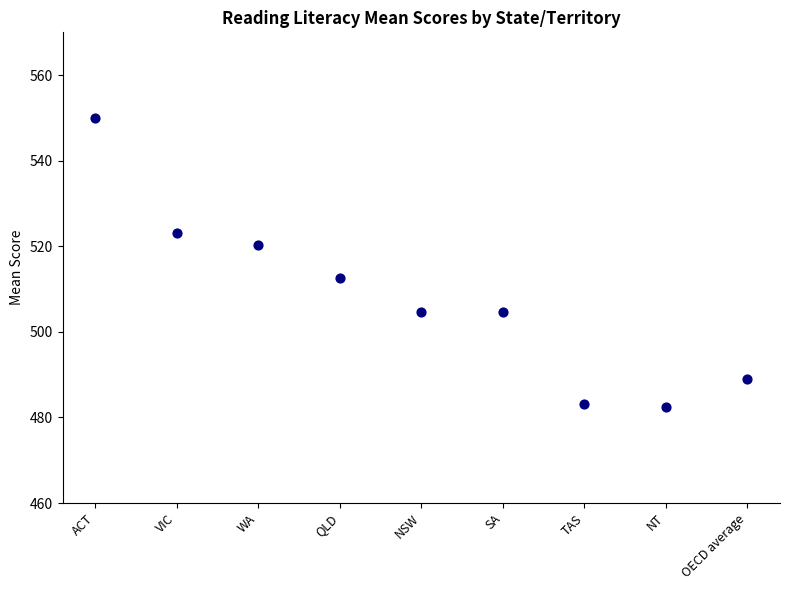

What is the range of Y values (max minus min)?

67.4